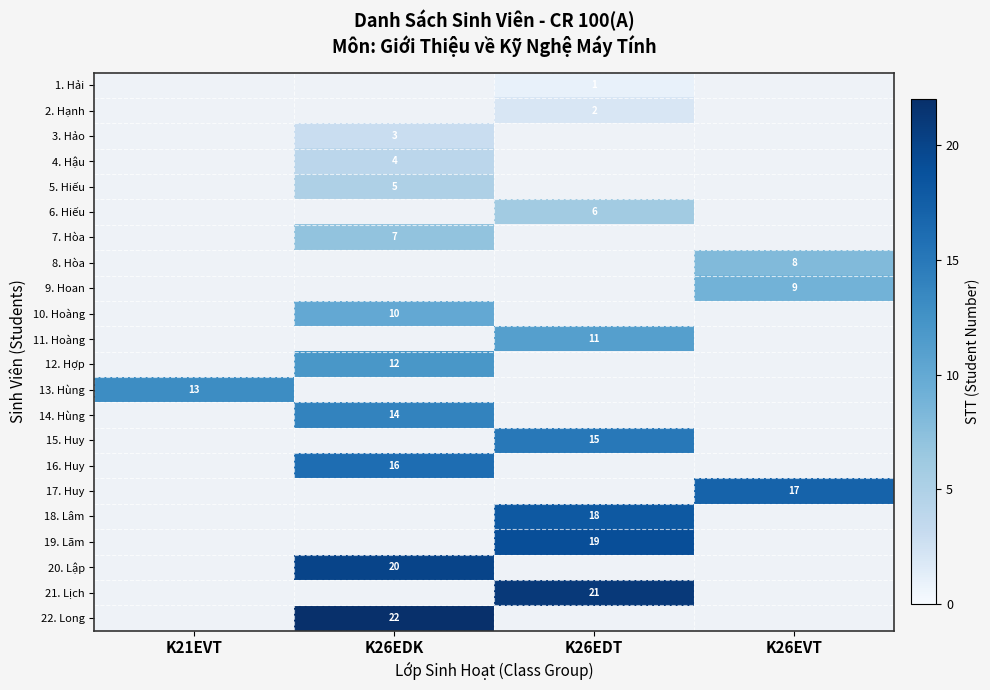

Is the value of 15. Huy at K26EDT greater than the value of 19. Lãm at K26EDT?

No